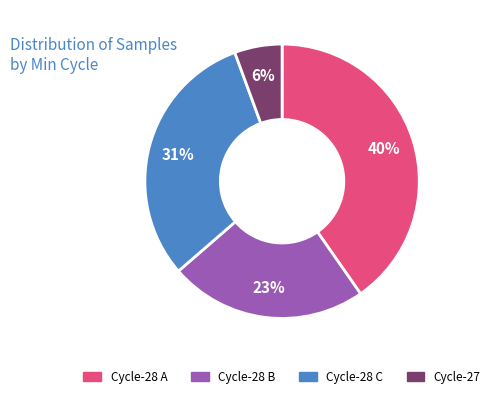

Is there a majority slice in this chart?

No